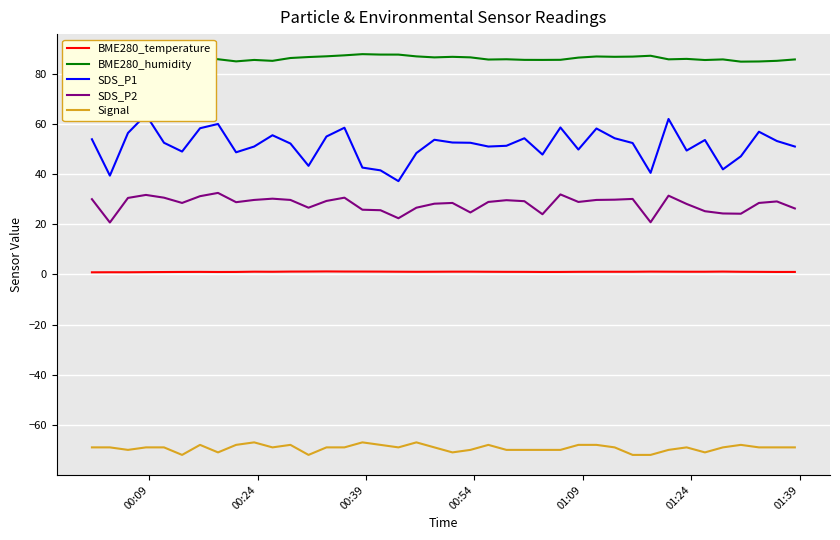

True or false: SDS_P2 and BME280_humidity cross at least once.

False